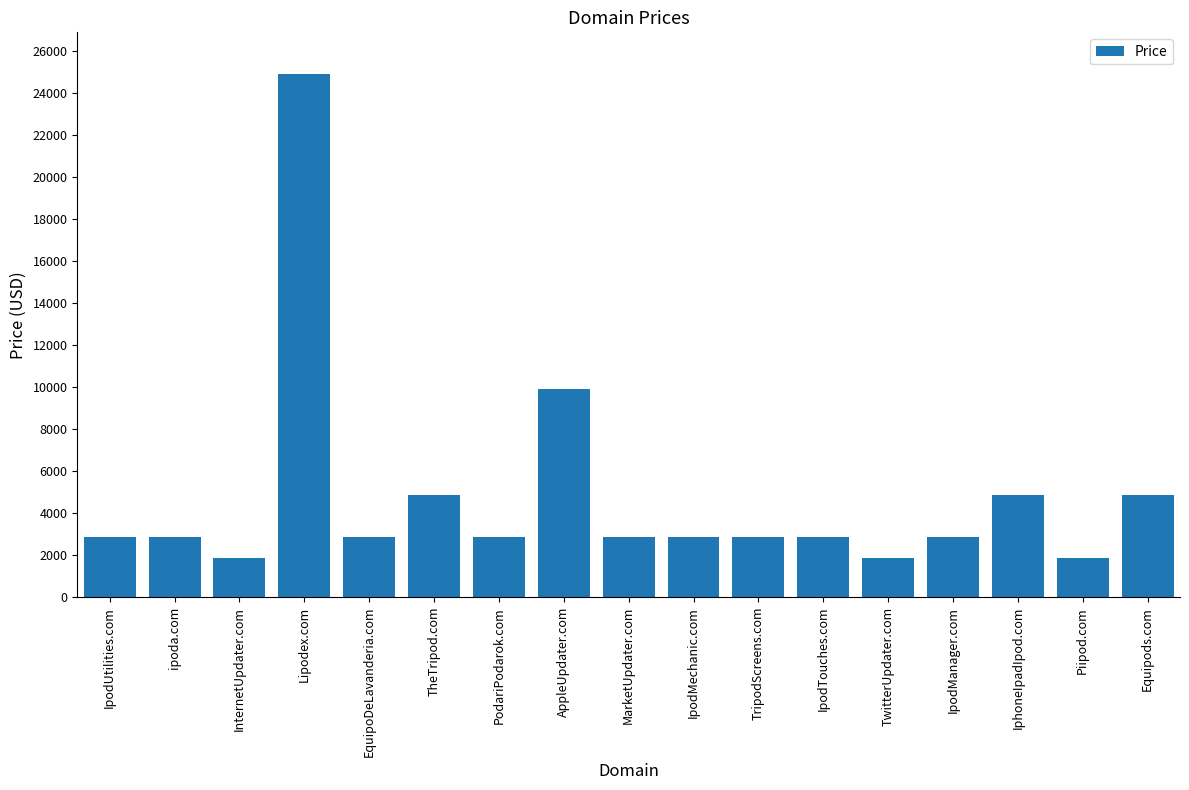

Are the bars grouped side by side (vs. stacked)?

No